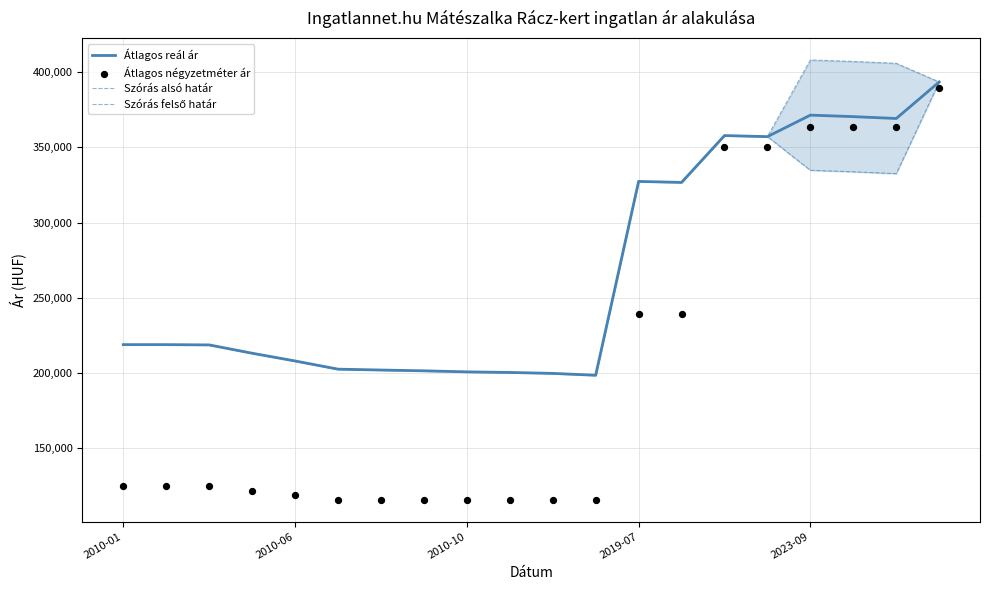

Is the value of Szórás felső határ at 2019-07 greater than the value of Átlagos négyzetméter ár at 2010-06?

Yes